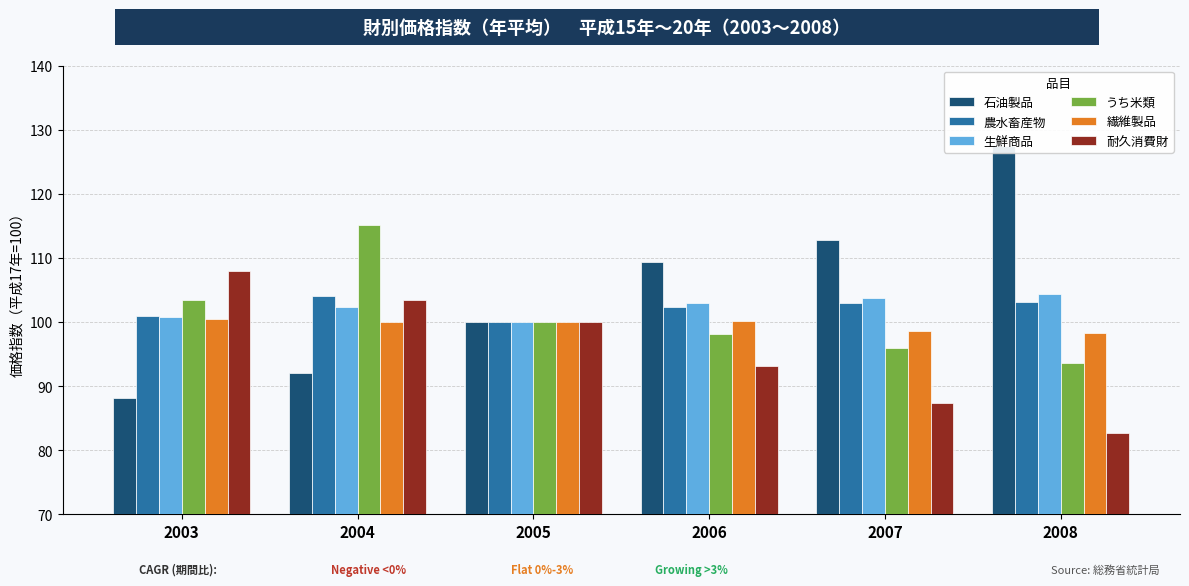

What is the sum of all 生鮮商品 values?

614.0